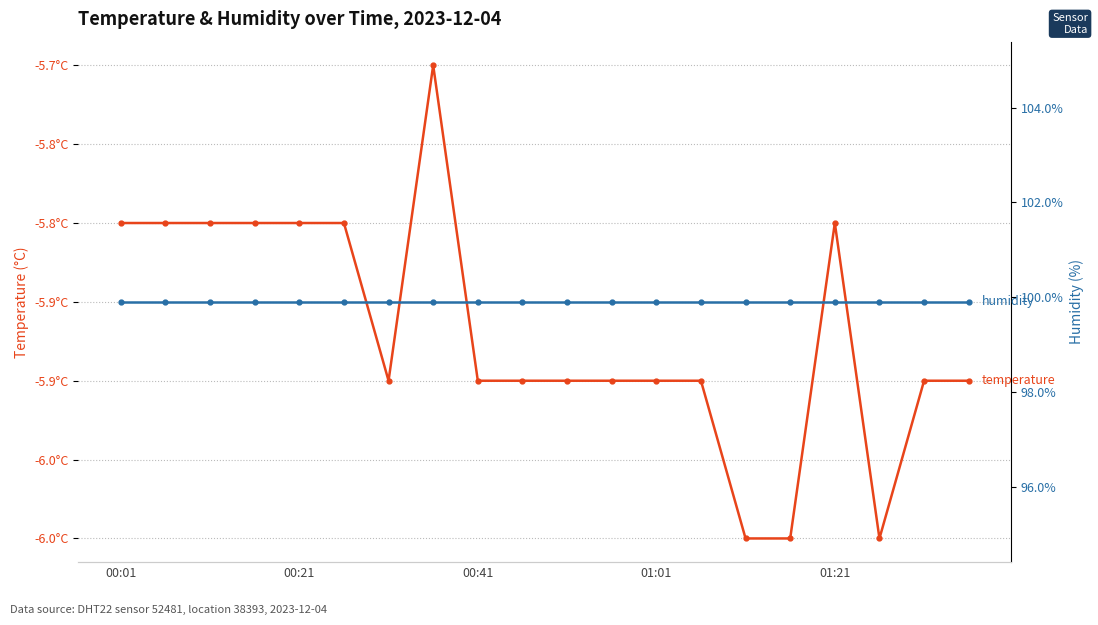

The humidity series shows 99.9 at 17. True or false?

True